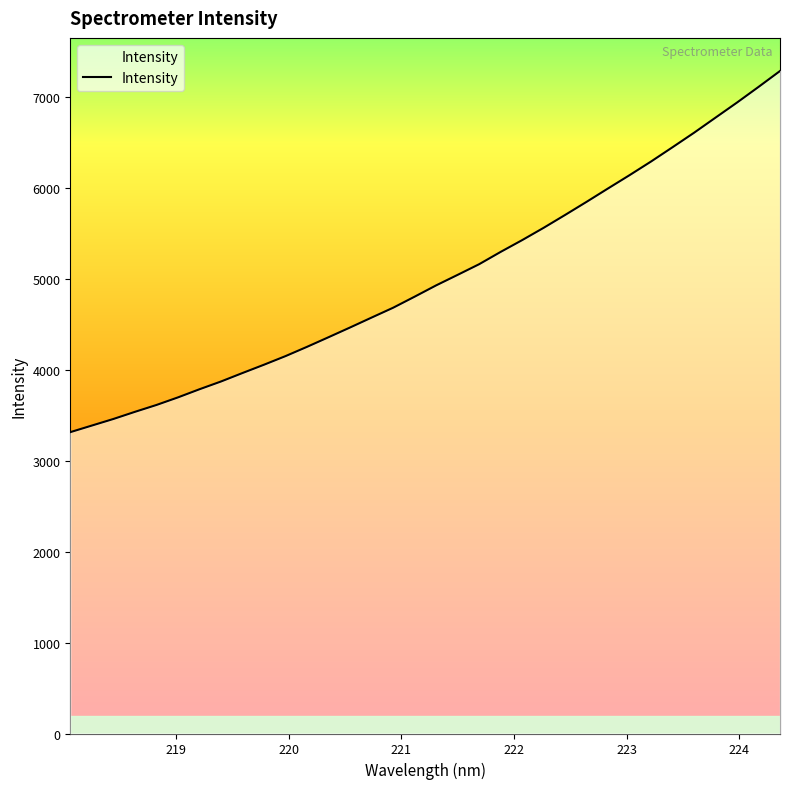

What is the minimum value shown in the chart?

3312.0